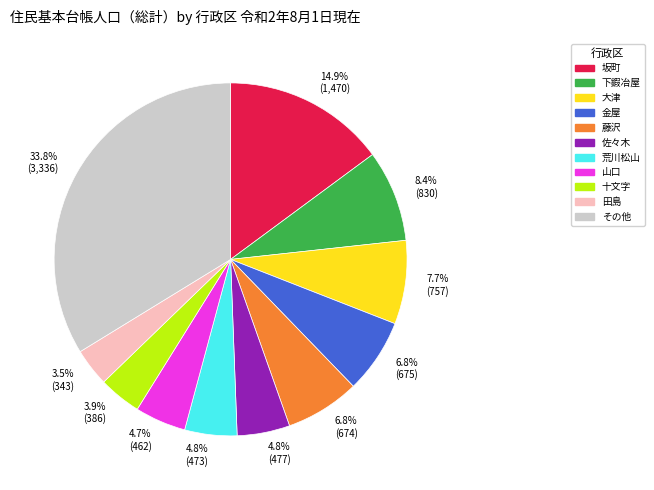

How many slices are in this pie chart?

11